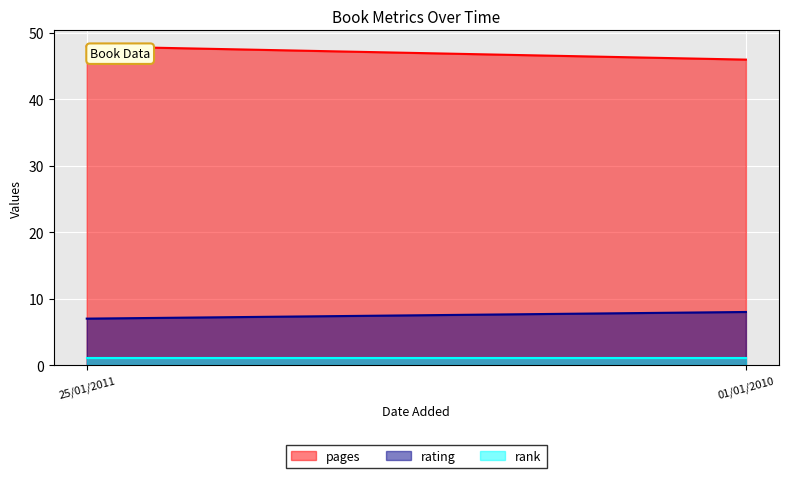

Is it true that rating equals 8 at 01/01/2010?

True